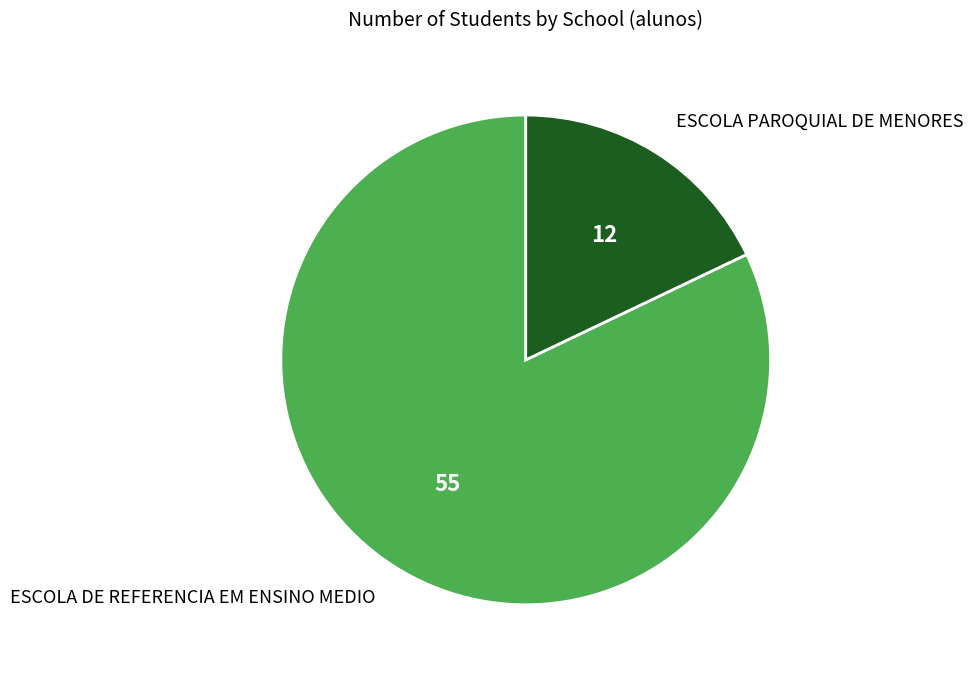

Is there a majority slice in this chart?

Yes